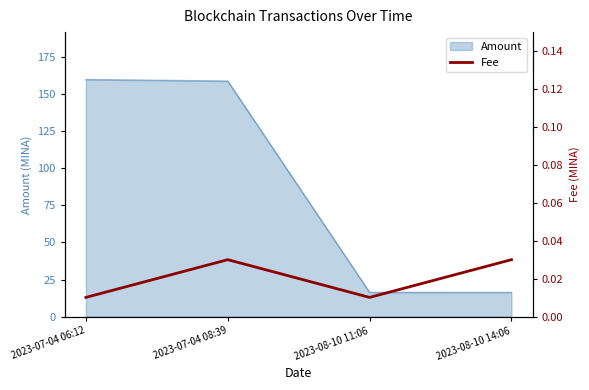

How many values are between 0 and 1?

4